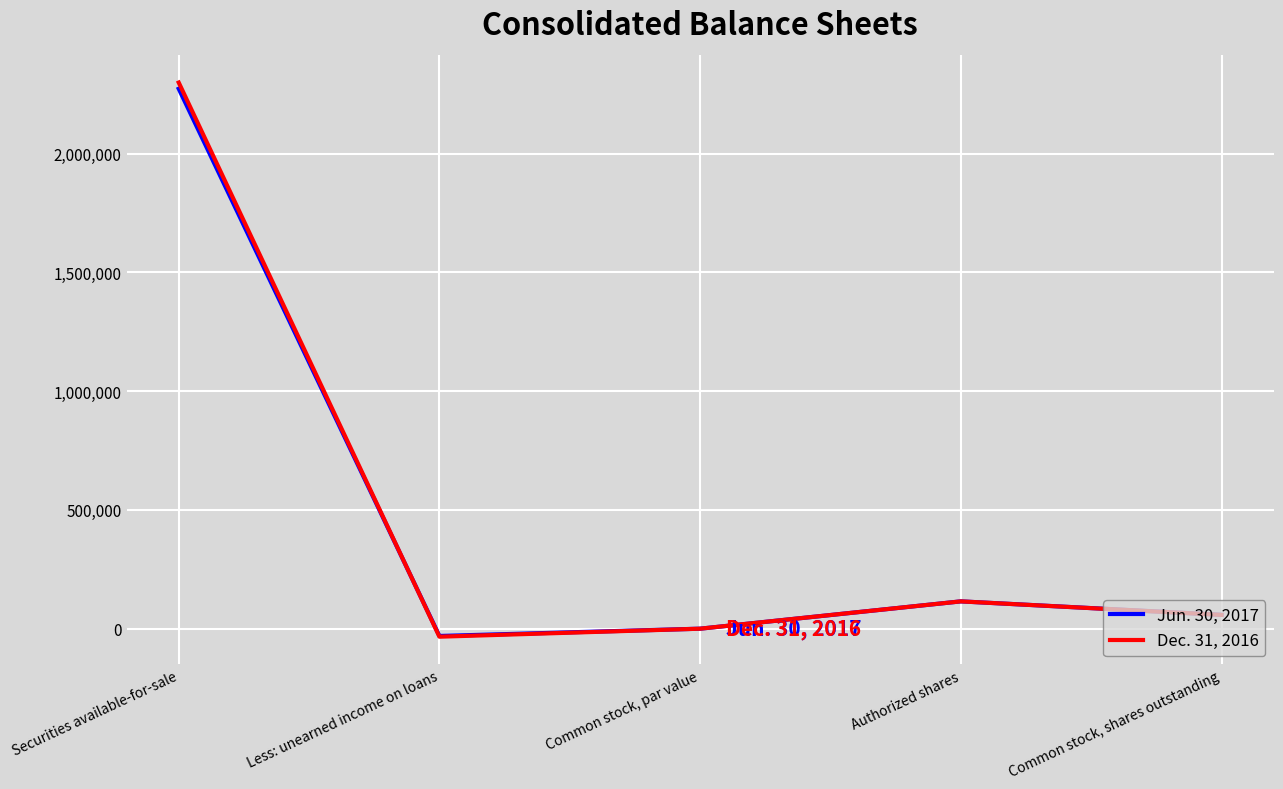

What is the total value across all series at Authorized shares?

230000